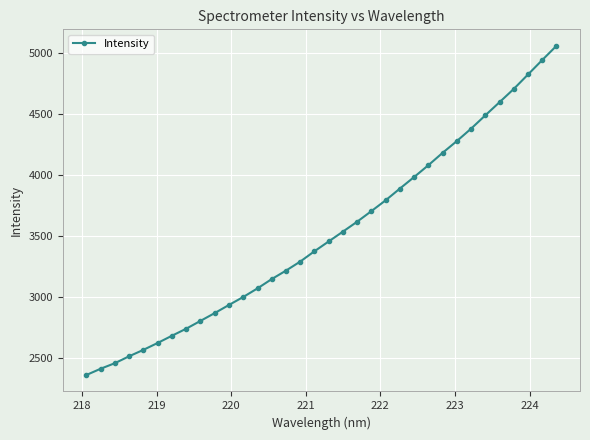

What is the difference between the second highest and second lowest values?

2526.6